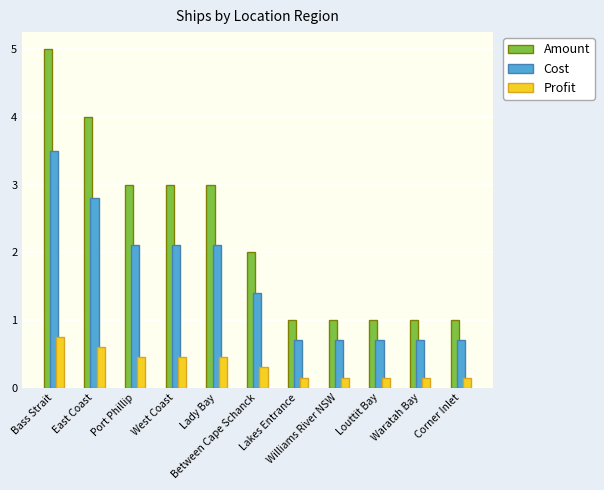

Rank the series by their maximum value, from lowest to highest.

Profit, Cost, Amount